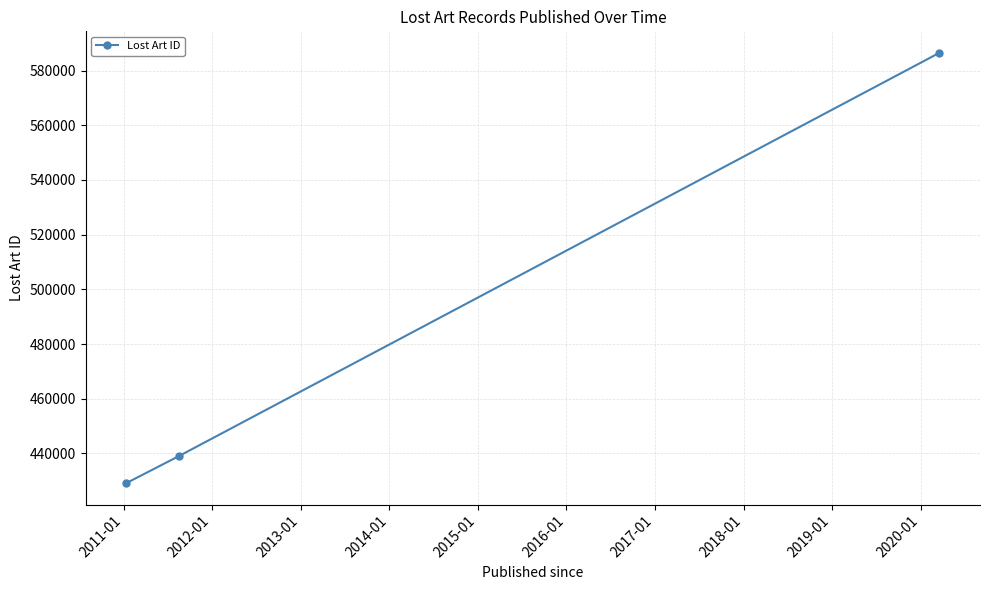

What is the maximum value shown in the chart?

586491